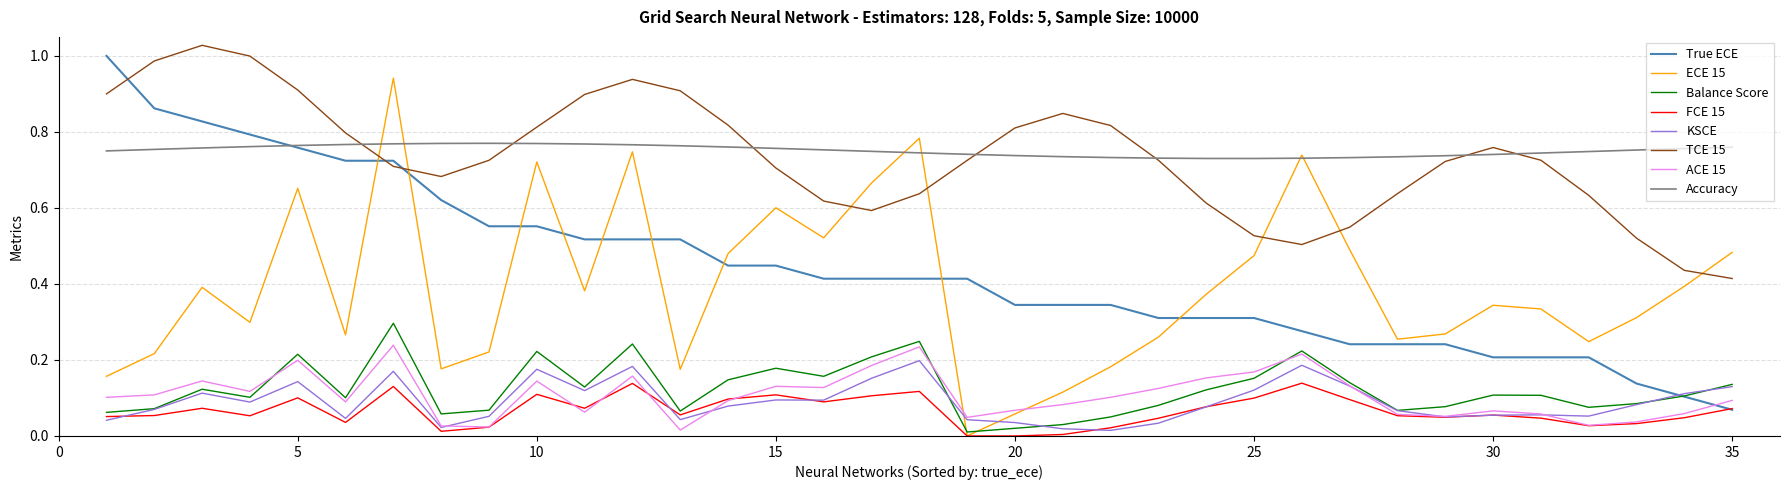

True or false: TCE 15 and FCE 15 intersect in this chart.

False